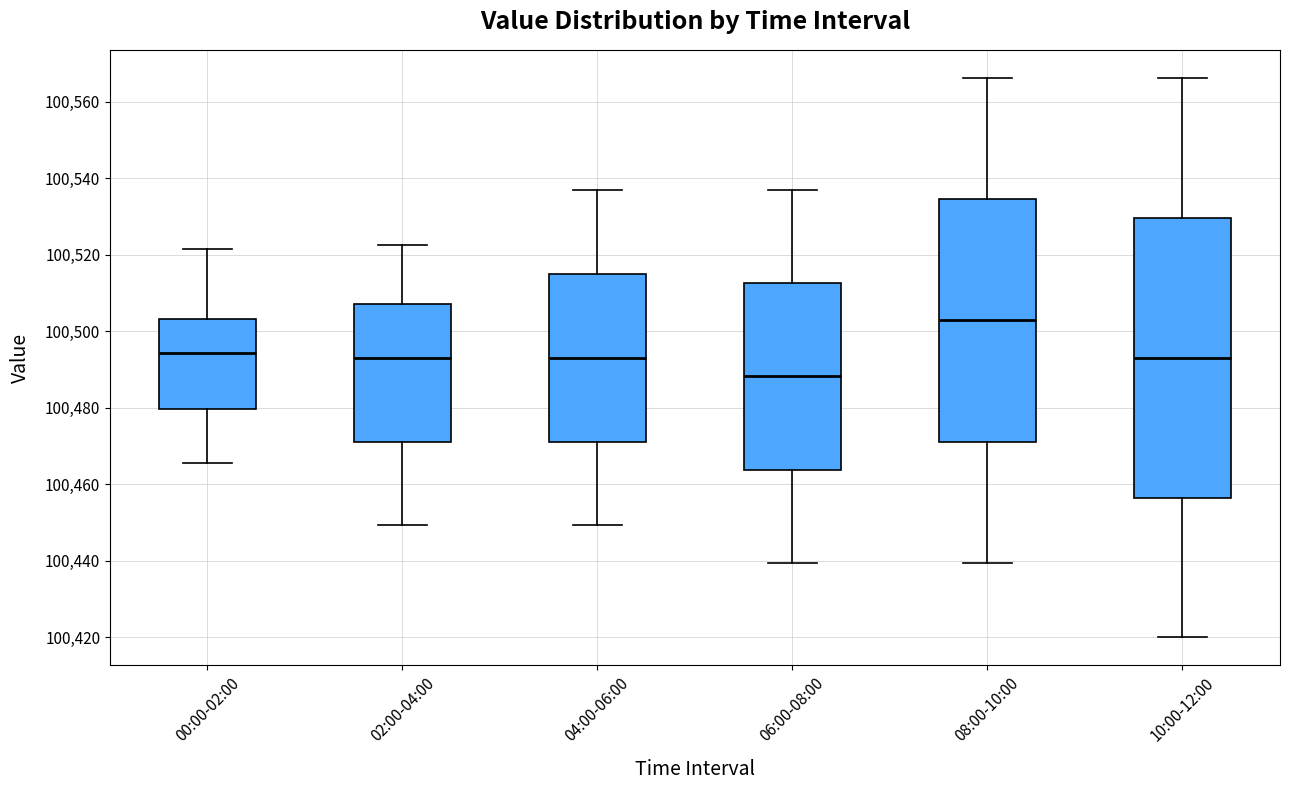

Which box's median line is the lowest?

06:00-08:00